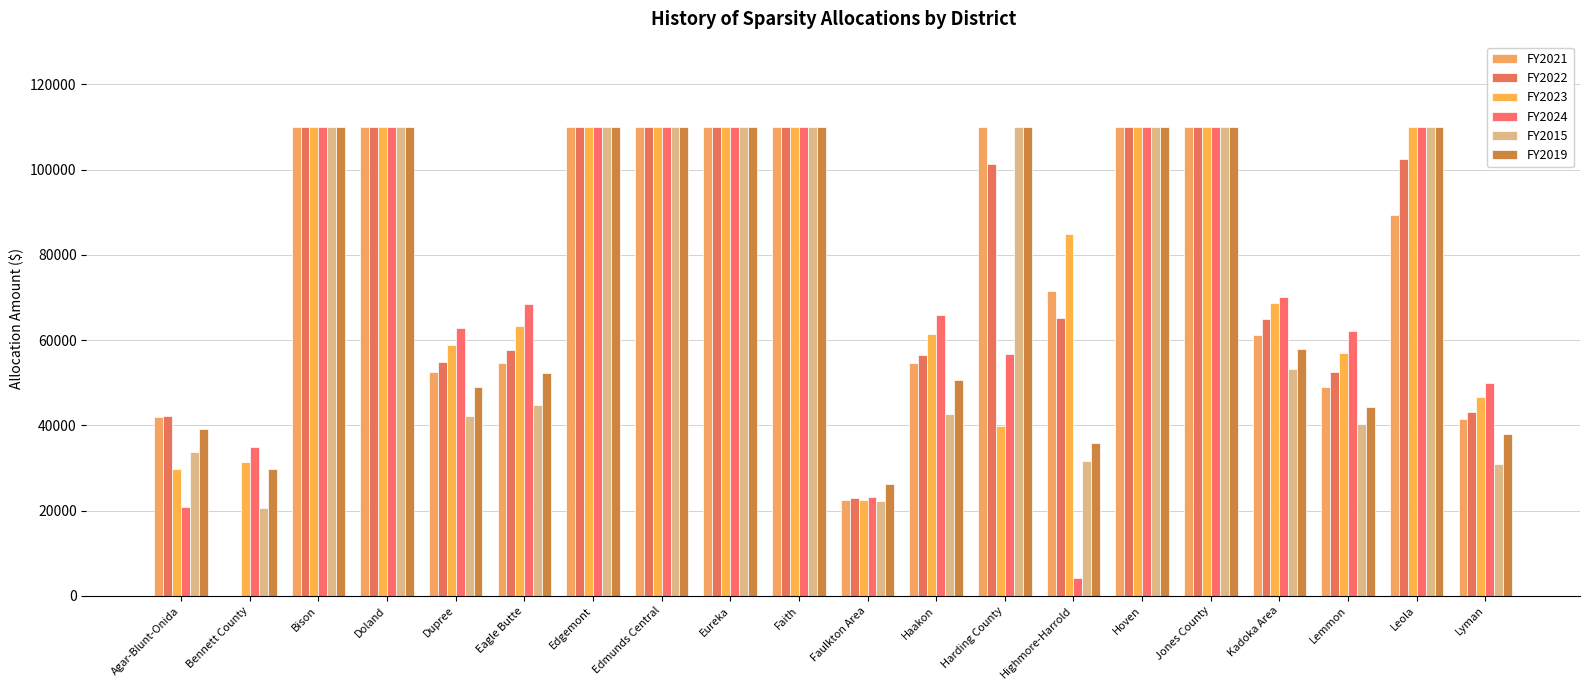

Count the number of data series in this chart.

6